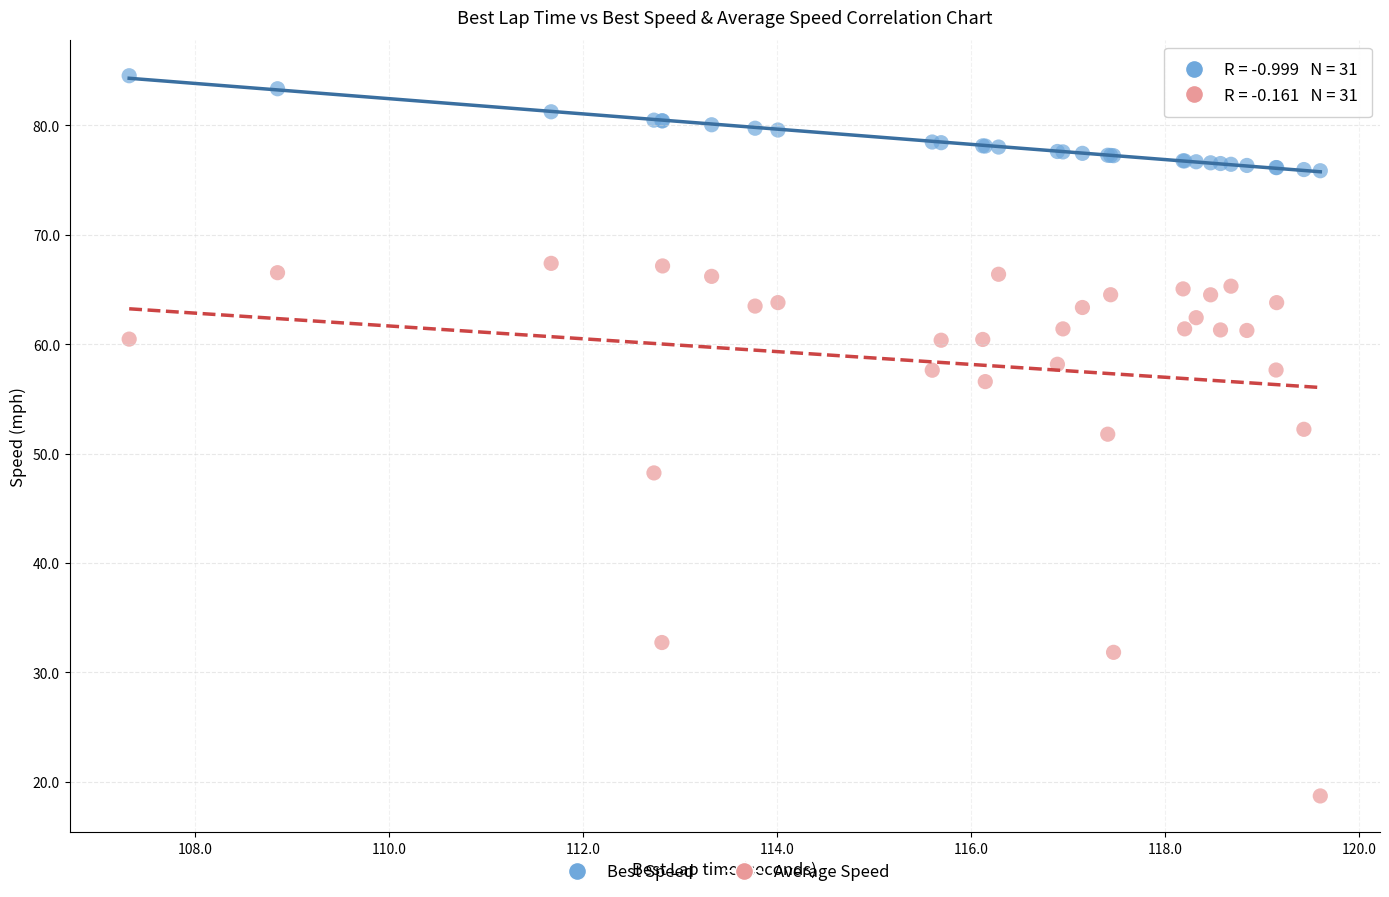

Which series has the widest spread of Y values?

Average Speed